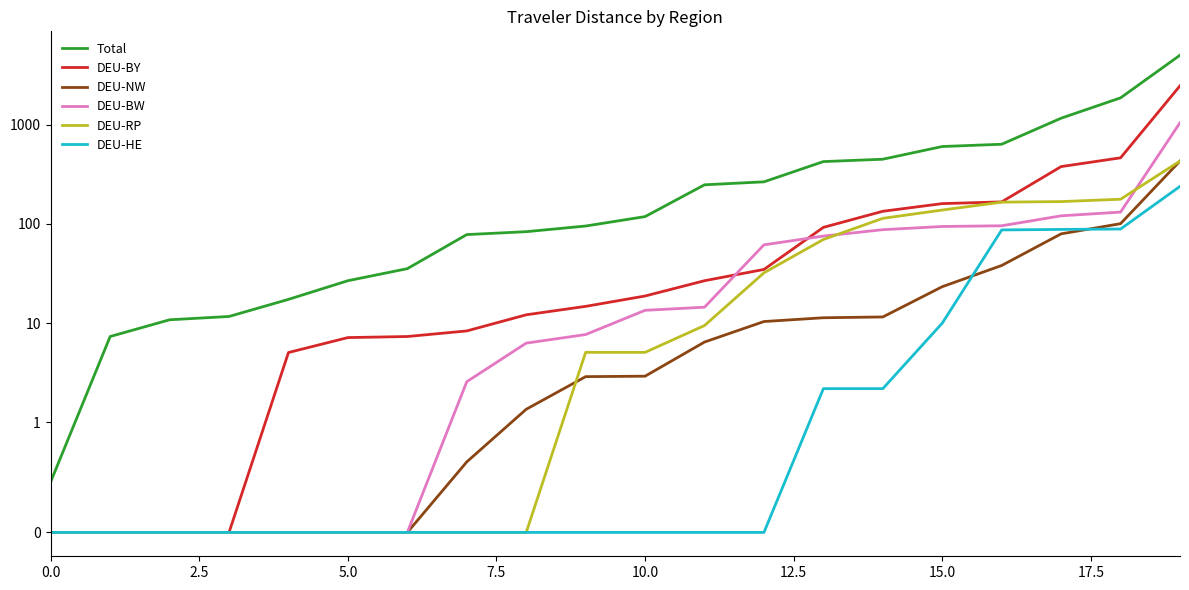

At which label does DEU-BY first exceed 18?

10